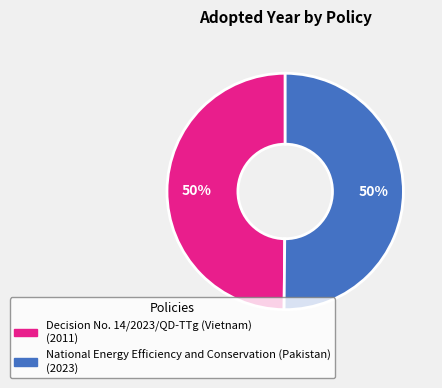

The Decision No. 14/2023/QD-TTg (Vietnam) slice represents 36% of the pie. True or false?

False